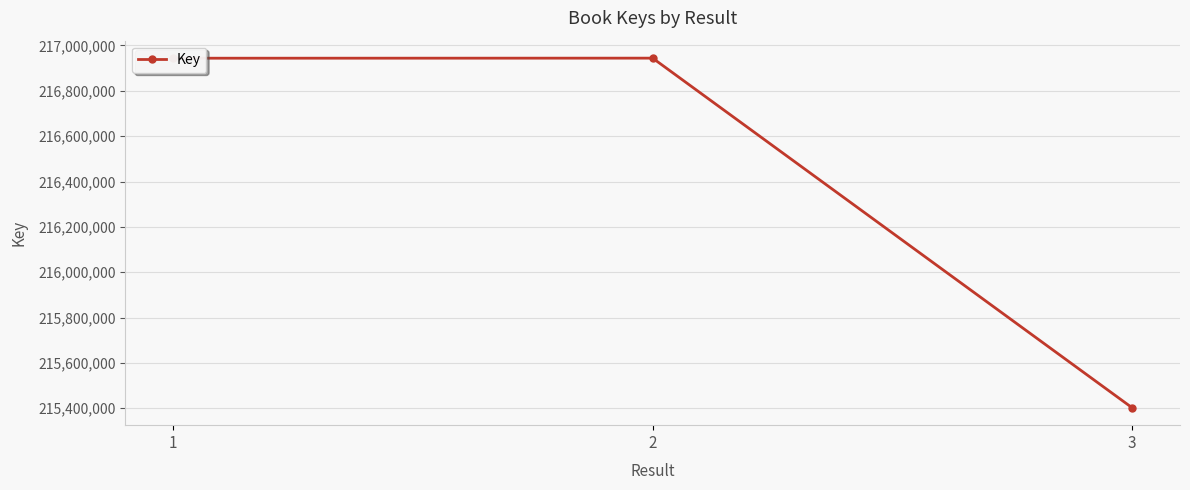

The chart shows a value of 54025869 at 1. True or false?

False